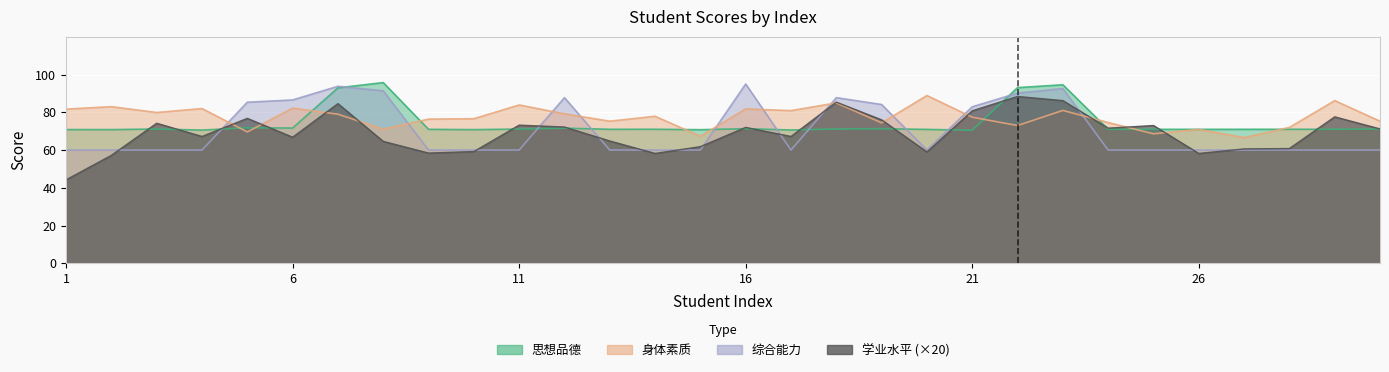

Which has a higher value, 11 or 1?

11